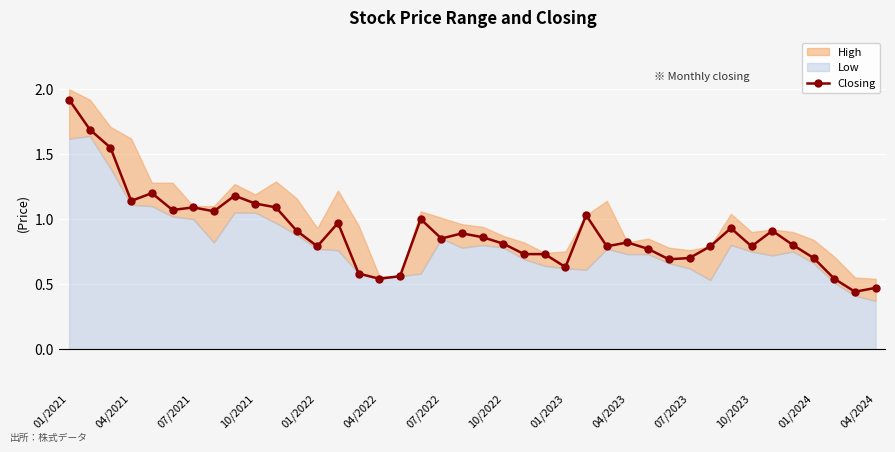

Reading left to right, transcribe all the data shown in this chart.

1.9	1.7	1.6	1.1	1.2	1.1	1.1	1.1	1.2	1.1	1.1	0.9	0.8	1.0	0.6	0.5	0.6	1.0	0.8	0.9	0.9	0.8	0.7	0.7	0.6	1.0	0.8	0.8	0.8	0.7	0.7	0.8	0.9	0.8	0.9	0.8	0.7	0.5	0.4	0.5